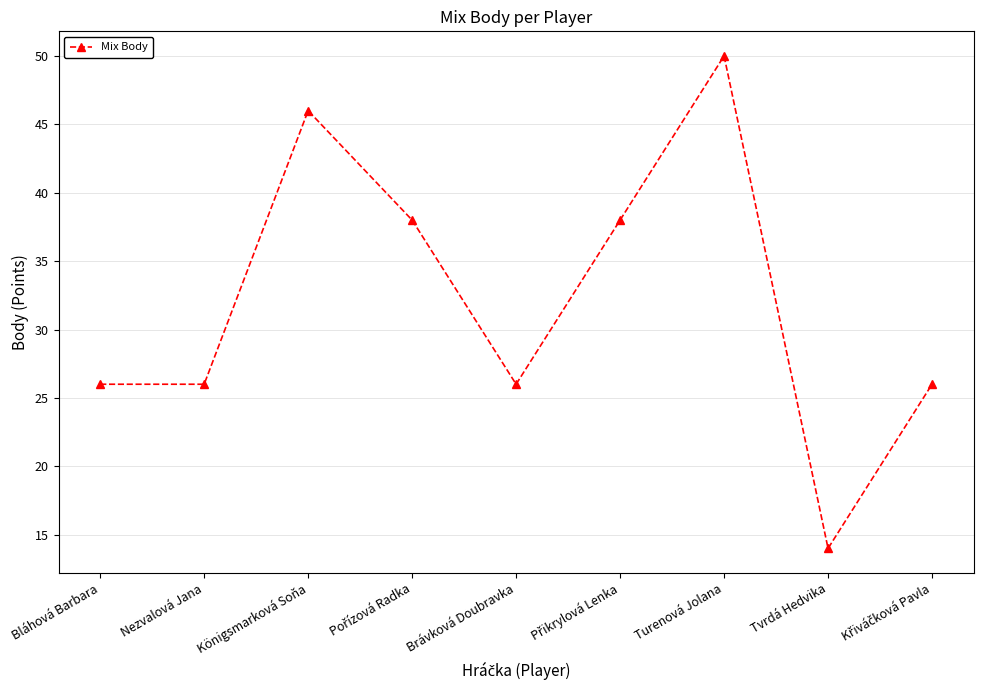

Reading left to right, what are all the values shown in this chart?

26	26	46	38	26	38	50	14	26